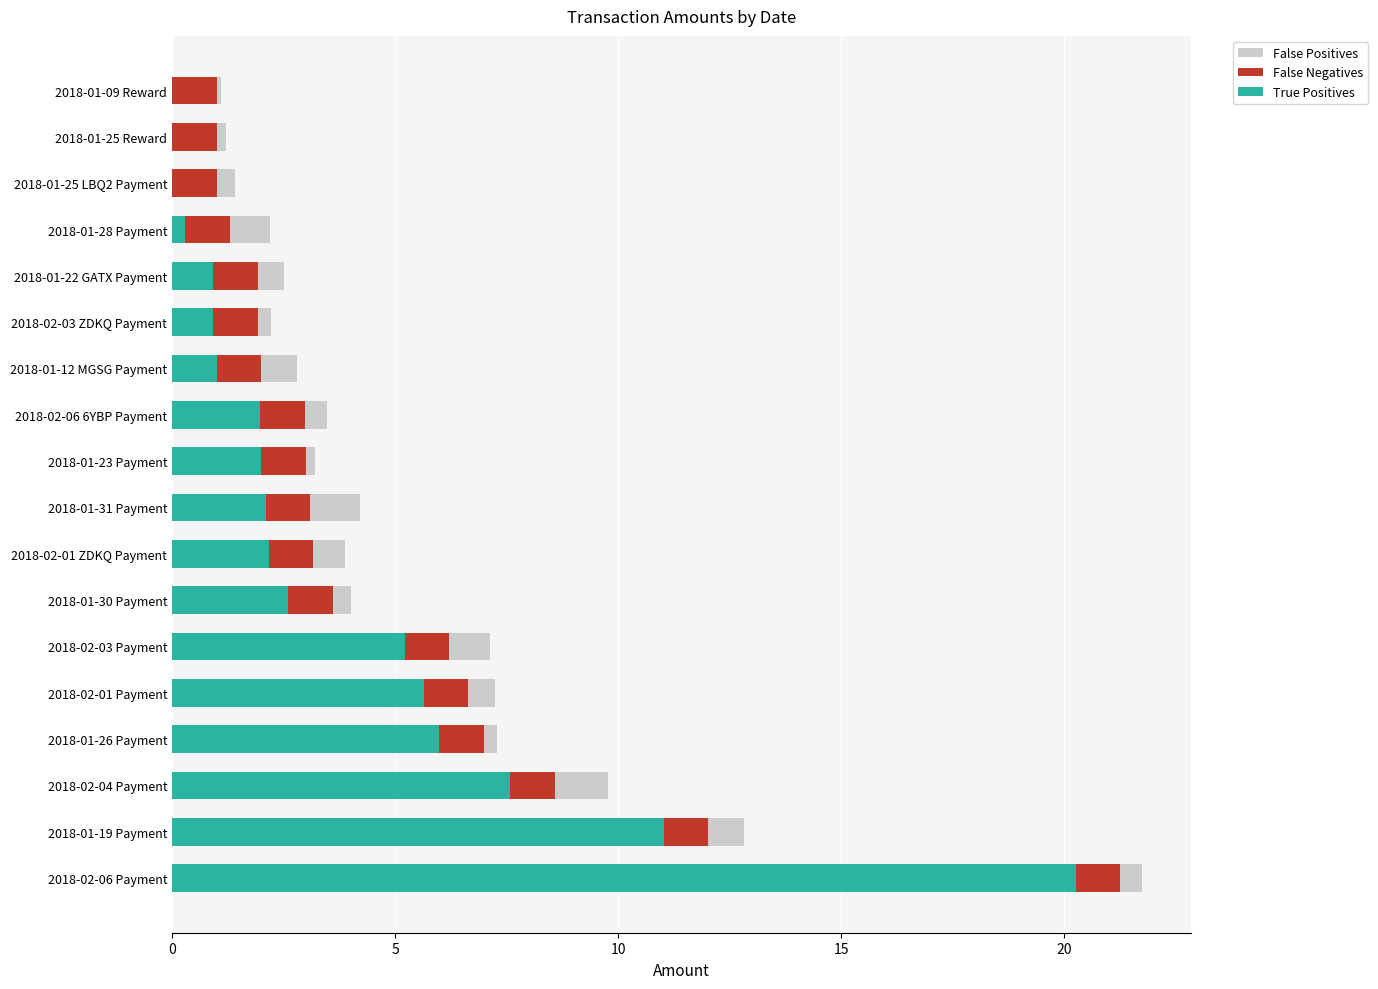

True or false: True Positives has a value of 2.2 at 2018-02-01 ZDKQ Payment.

True